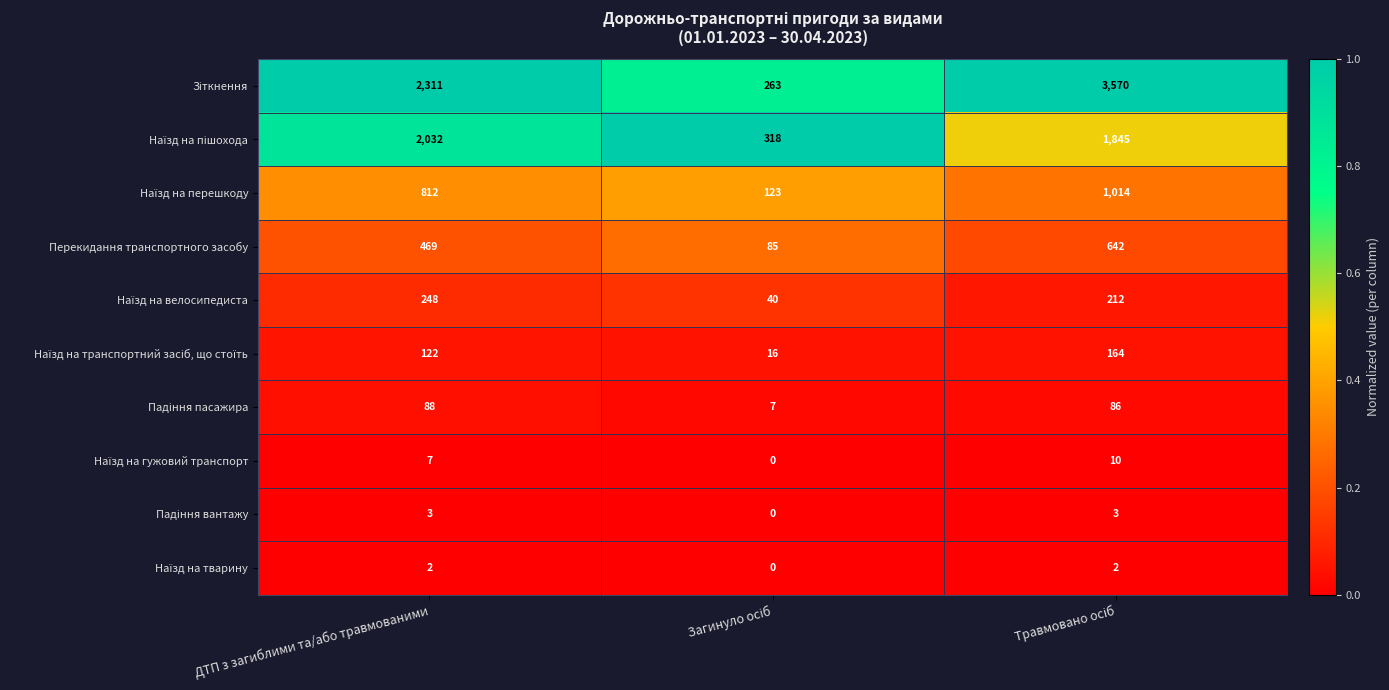

What is the difference between the highest and lowest values at ДТП з загиблими та/або травмованими?

2309